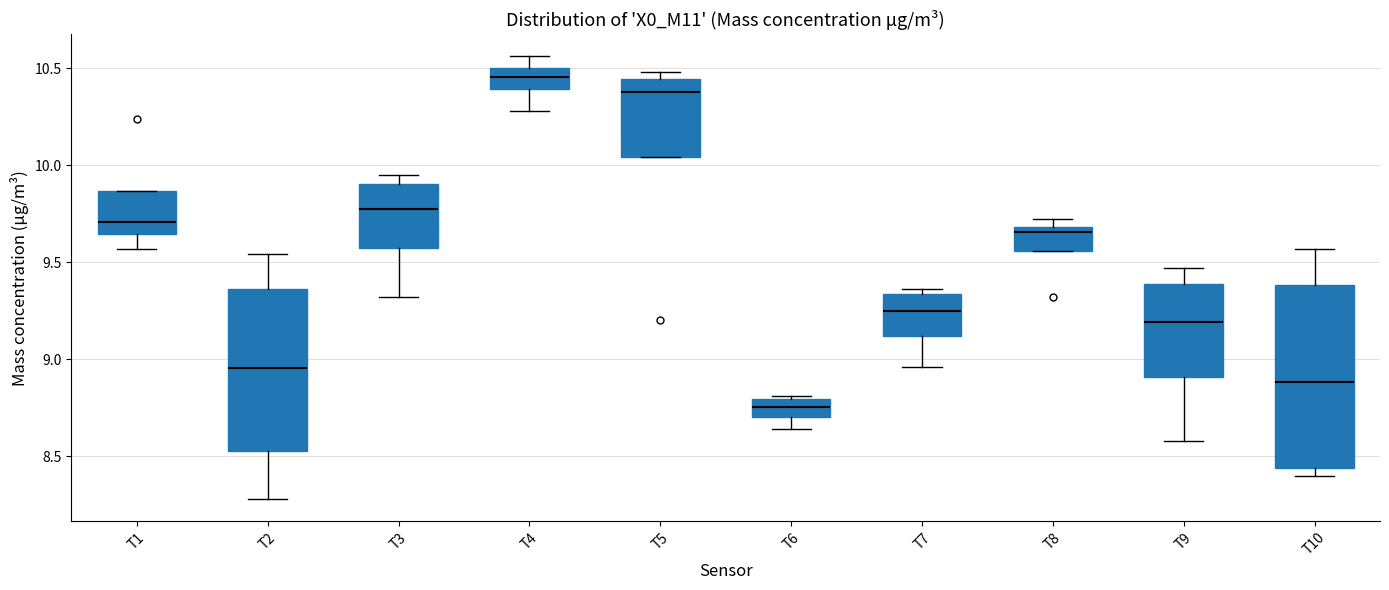

Reading left to right, read every box against the y-axis: the position of its median line, the range the box covers, and the ends of its whiskers. The values are not printed on the chart, so give them approximately, as read against the axis.

T1: median 9.70, box 9.65 to 9.85, whiskers 9.55 to 9.85
T2: median 8.95, box 8.55 to 9.35, whiskers 8.30 to 9.55
T3: median 9.80, box 9.60 to 9.90, whiskers 9.30 to 9.95
T4: median 10.45, box 10.40 to 10.50, whiskers 10.30 to 10.55
T5: median 10.40, box 10.05 to 10.45, whiskers 10.05 to 10.50
T6: median 8.75, box 8.70 to 8.80, whiskers 8.65 to 8.80 (just above the box's upper edge)
T7: median 9.25, box 9.10 to 9.35, whiskers 8.95 to 9.35 (just above the box's upper edge)
T8: median 9.65, box 9.55 to 9.70, whiskers 9.55 to 9.70 (just above the box's upper edge)
T9: median 9.20, box 8.90 to 9.40, whiskers 8.60 to 9.45
T10: median 8.90, box 8.45 to 9.40, whiskers 8.40 to 9.55